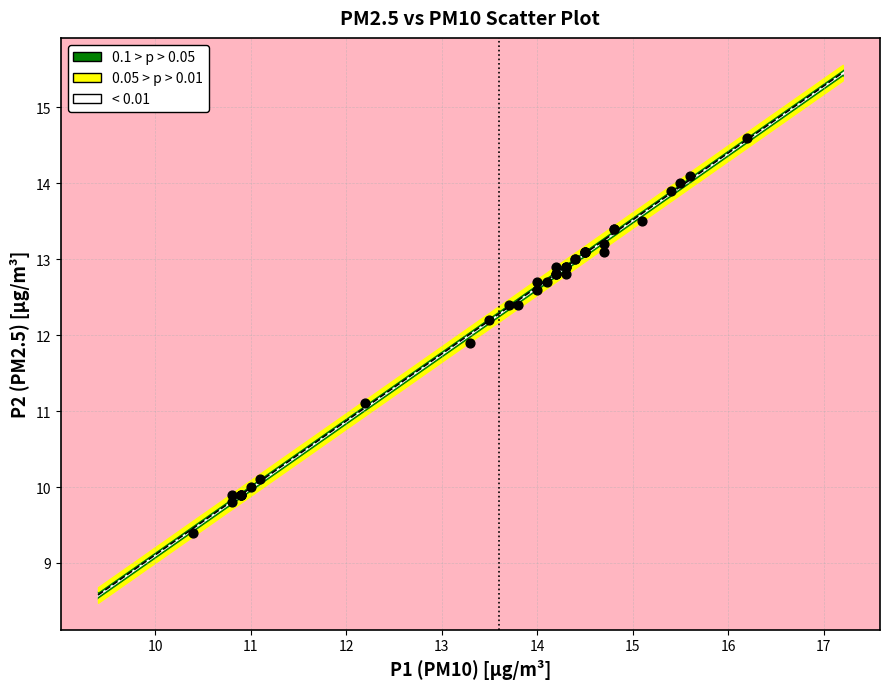

What Y value in the scatter plot is closest to 12?

11.9